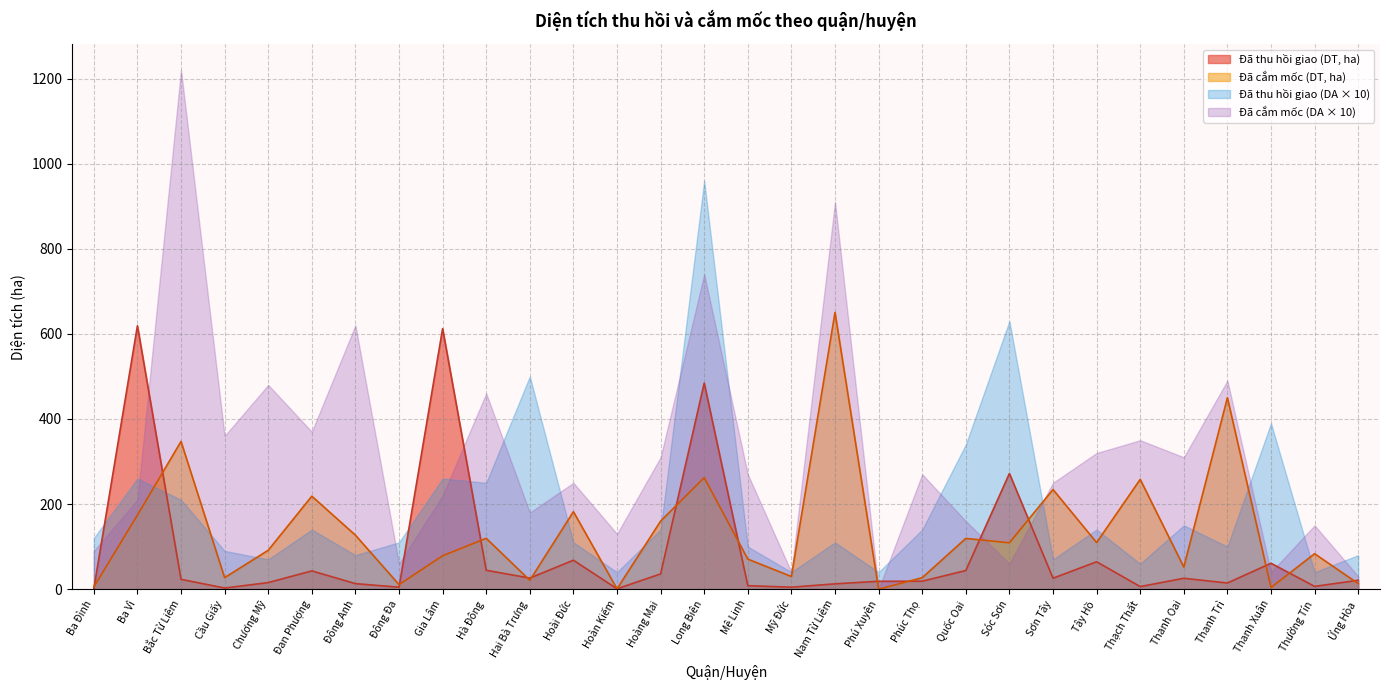

Rank the series by their average value, from lowest to highest.

Đã thu hồi giao (DT, ha), Đã cắm mốc (DT, ha), Đã thu hồi giao (DA × 10), Đã cắm mốc (DA × 10)